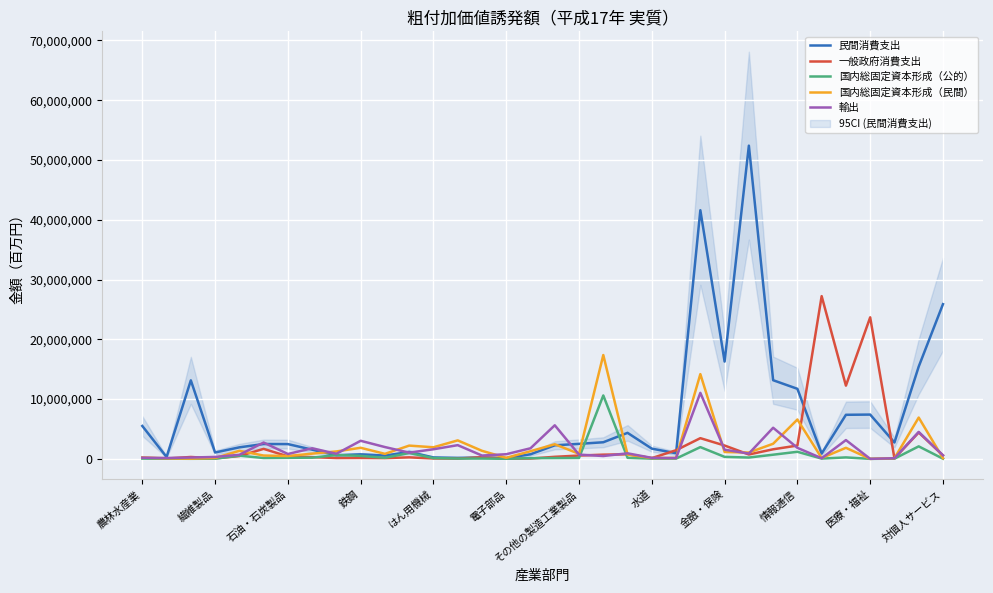

What is the minimum value shown in the chart?

253